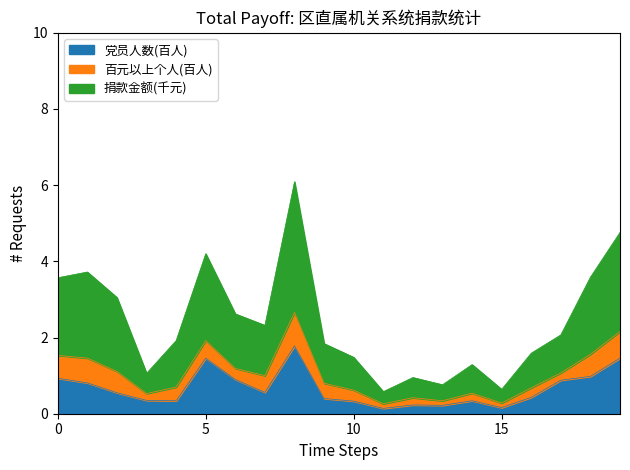

What are all the series names shown in the legend?

党员人数(百人), 百元以上个人(百人), 捐款金额(千元)